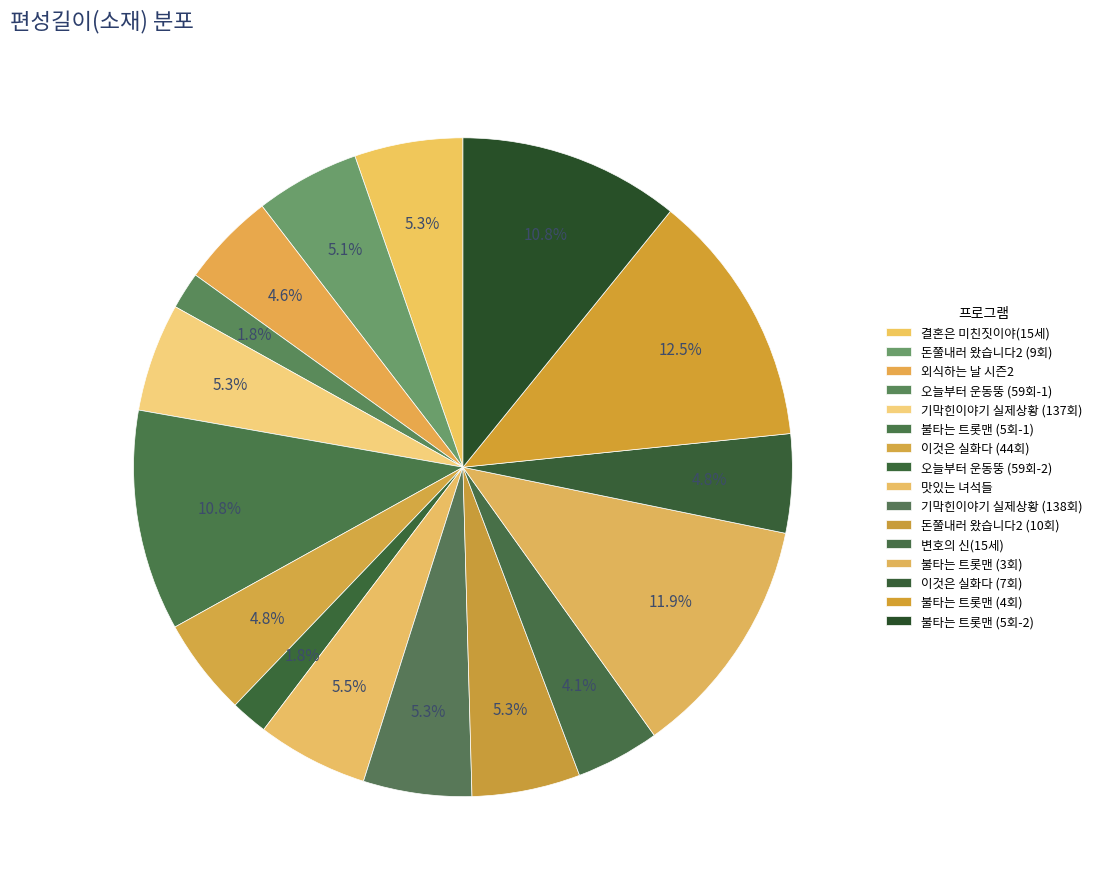

Does 불타는 트롯맨 (4회) represent more than half of the total?

No